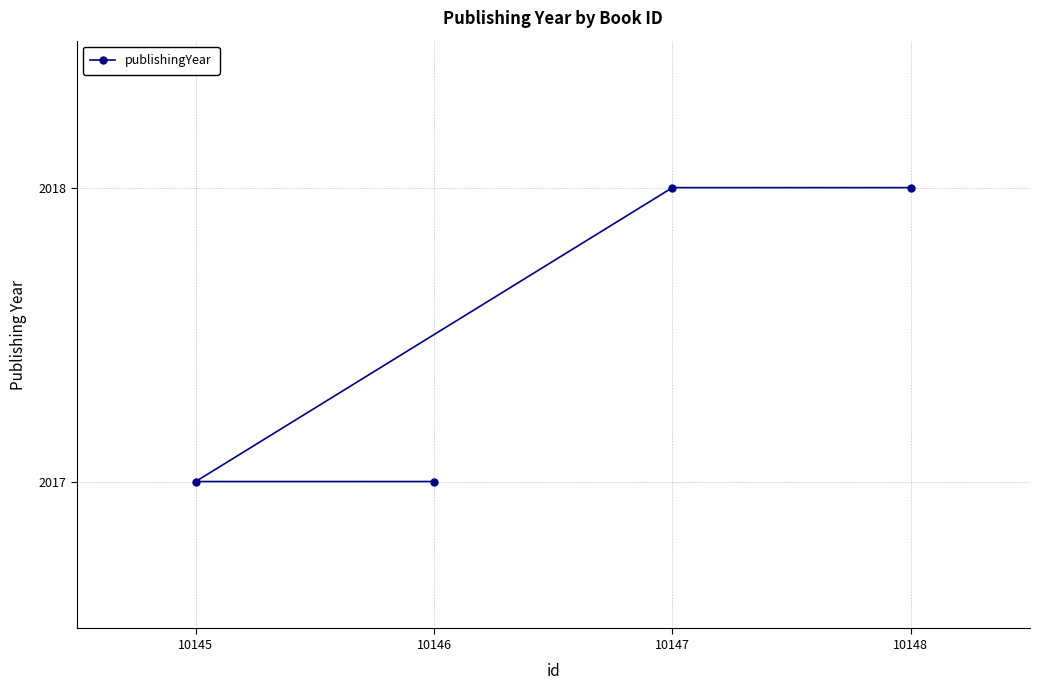

The value at 10147 is 2018. True or false?

True